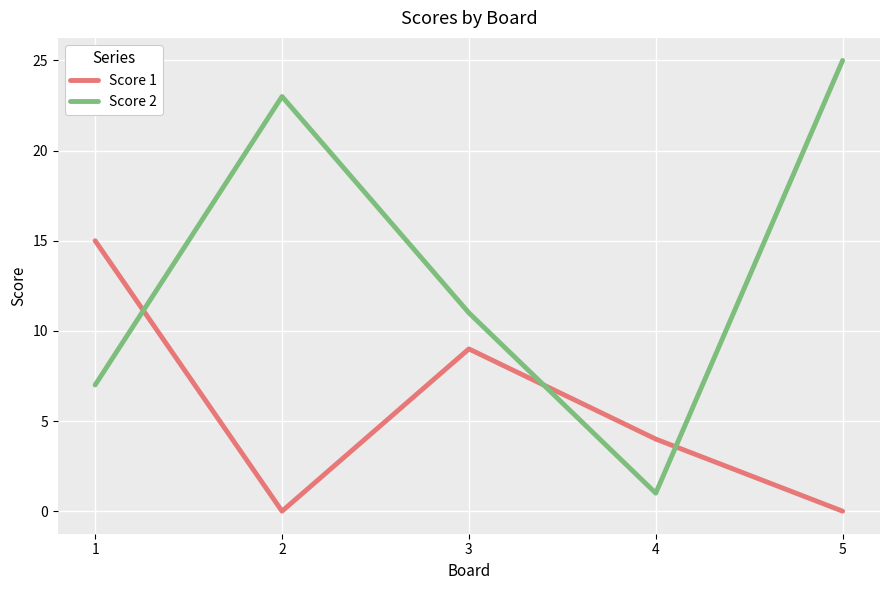

Which series has the largest total across all categories?

Score 2